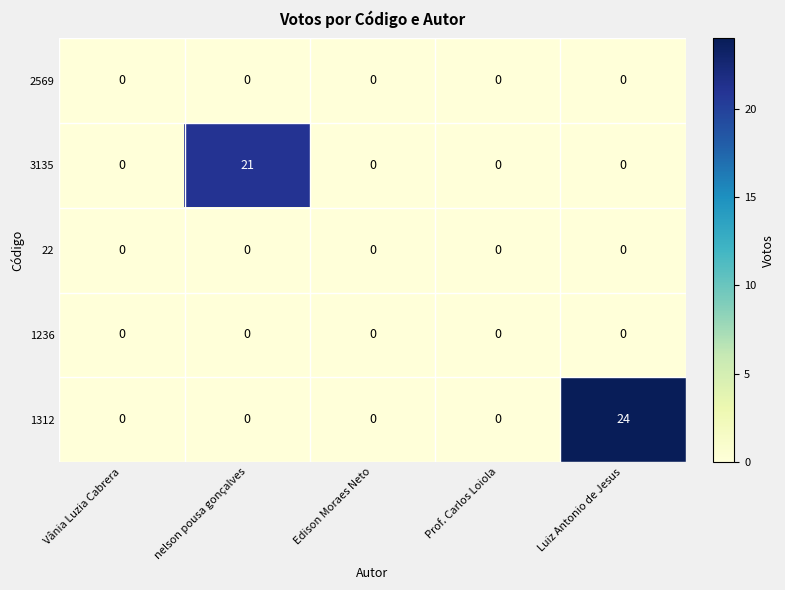

The 3135 series shows 6 at Luiz Antonio de Jesus. True or false?

False